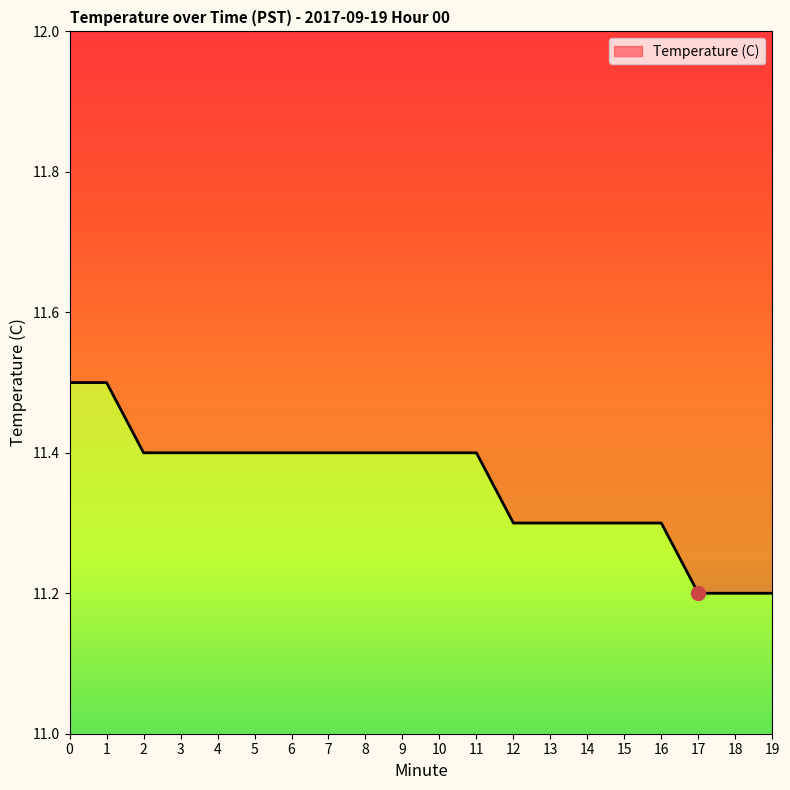

Is it true that the value at 19 is 7.0?

False